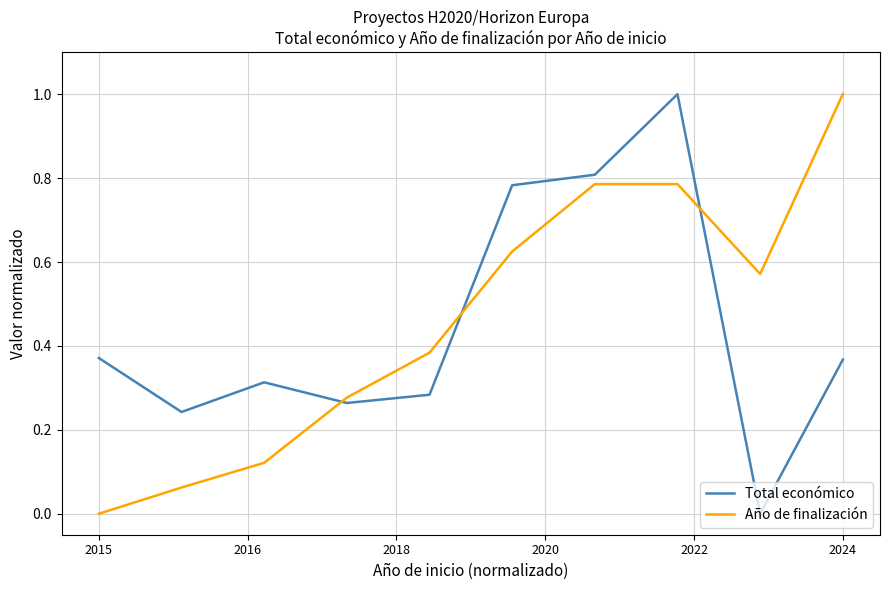

Which series ends up on top after the final intersection of Año de finalización and Total económico?

Año de finalización